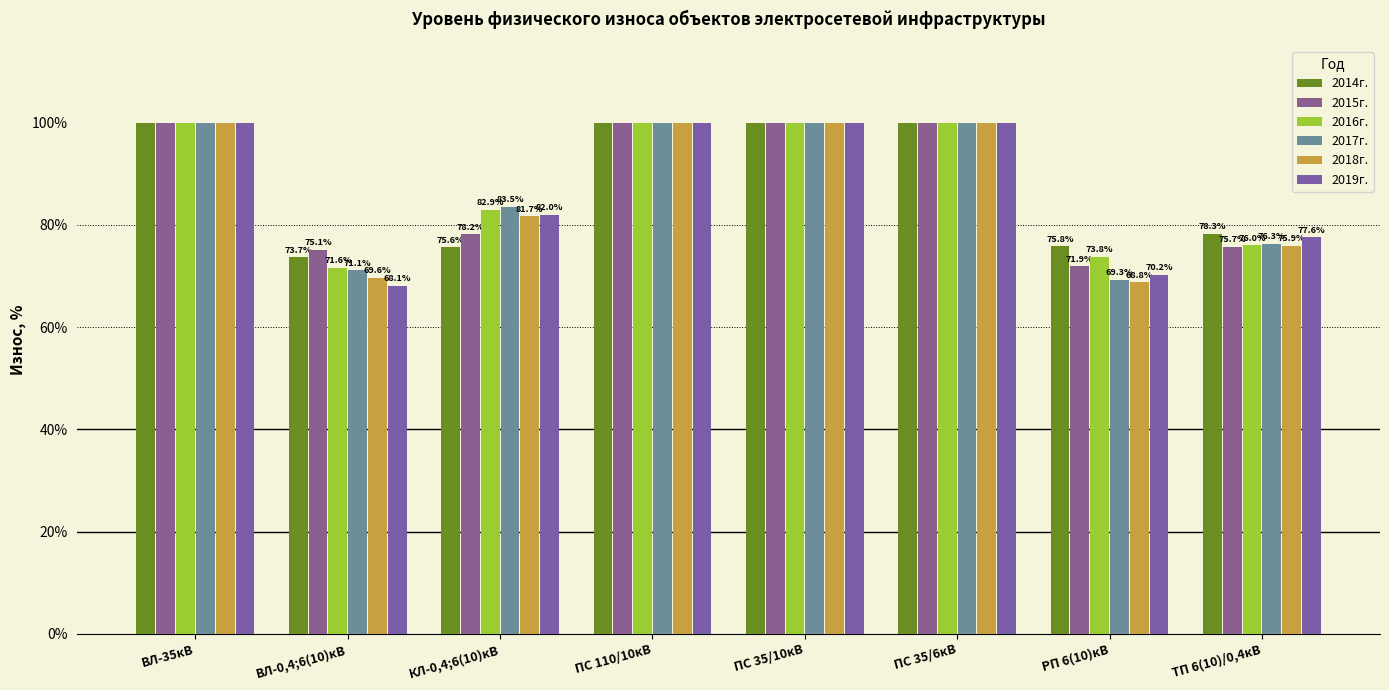

Rank the series at ВЛ-0,4;6(10)кВ from highest to lowest value.

2015г., 2014г., 2016г., 2017г., 2018г., 2019г.